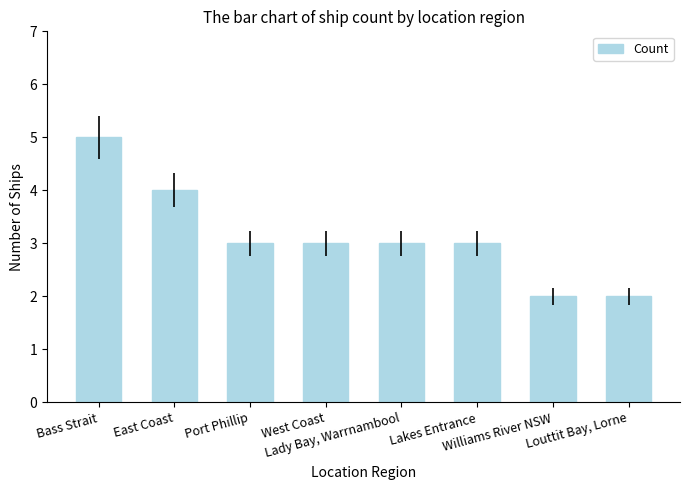

What is the label of the 5th bar from the right?

West Coast